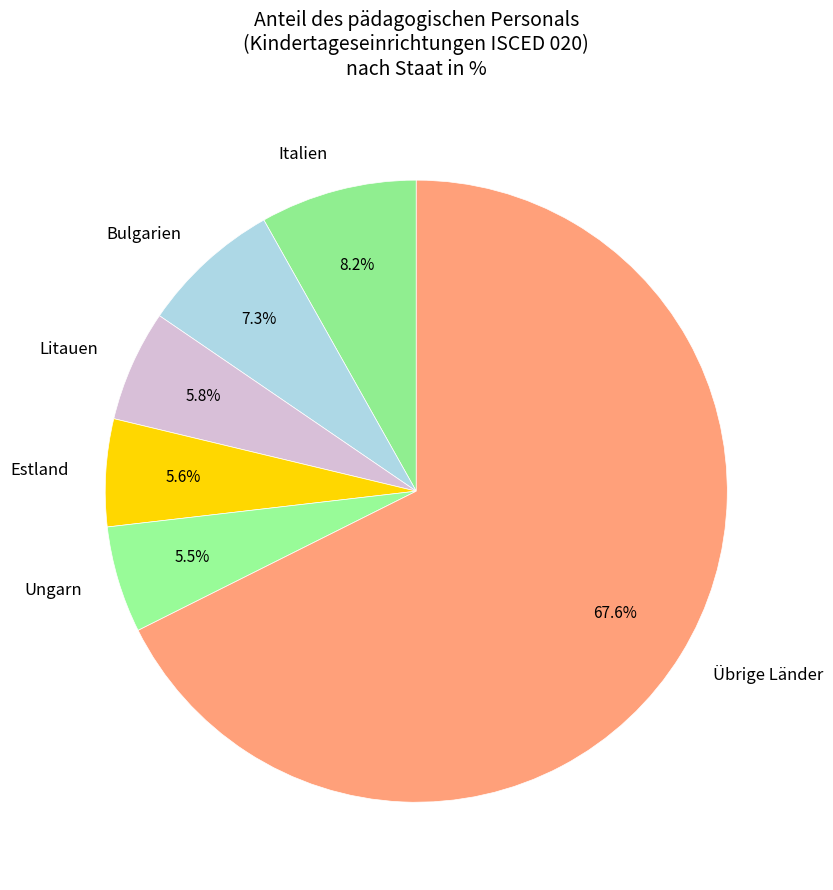

To the nearest percent, what is the average slice percentage?

17%